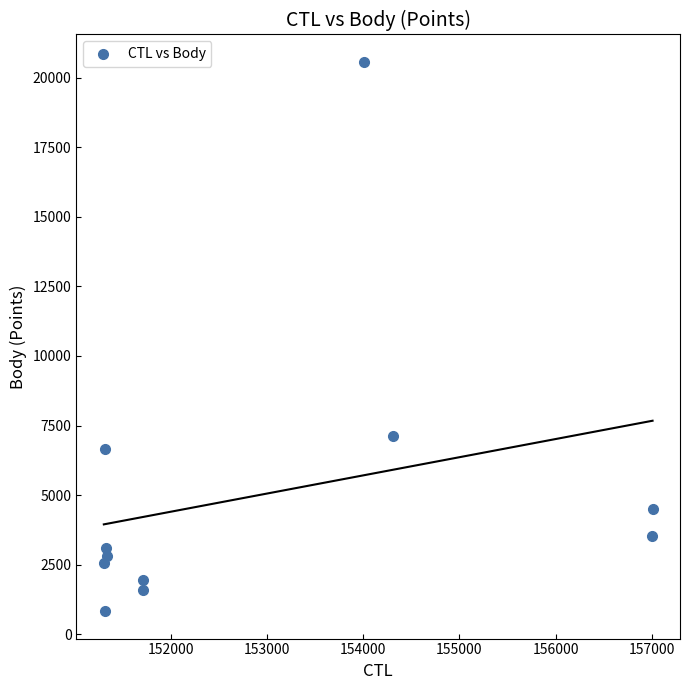

What is the range of Y values (max minus min)?

19734